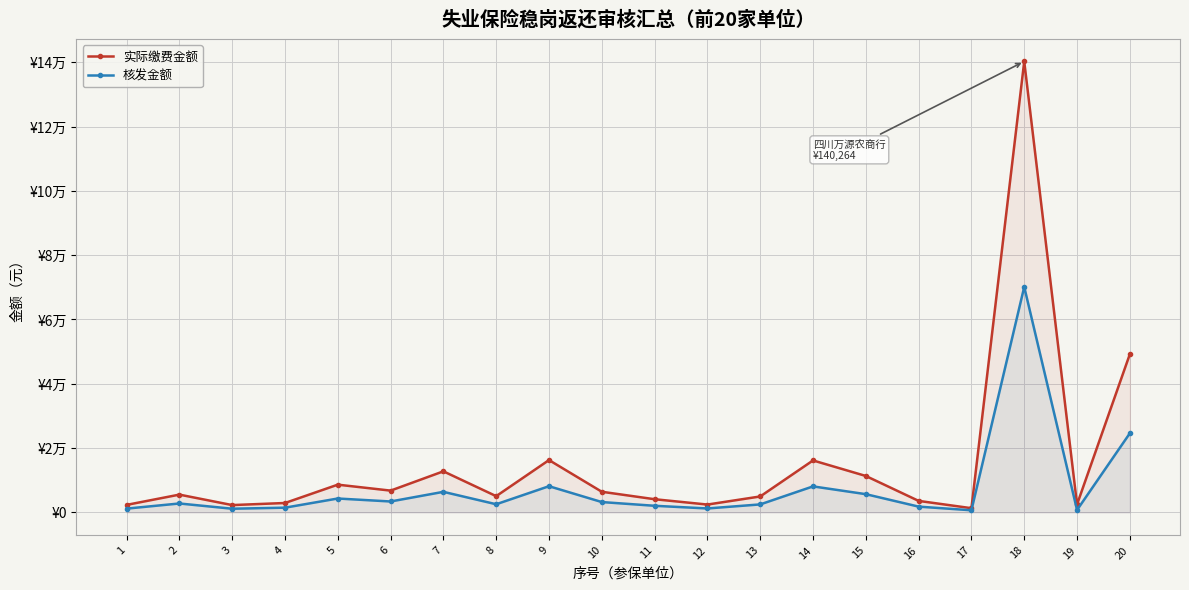

What is the difference between the maximum and minimum values in the 核发金额 series?

69485.4